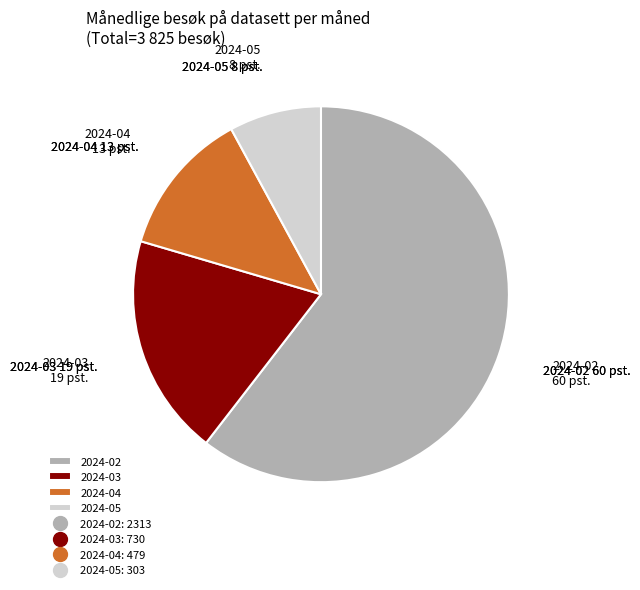

Do 2024-03 and 2024-02 together represent more than half of the pie?

Yes